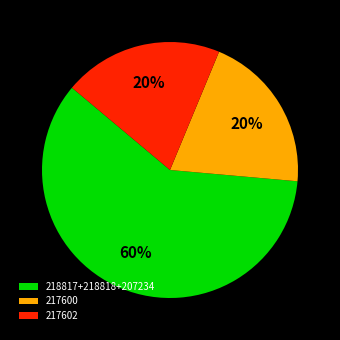

The 217602 slice represents 20% of the pie. True or false?

True